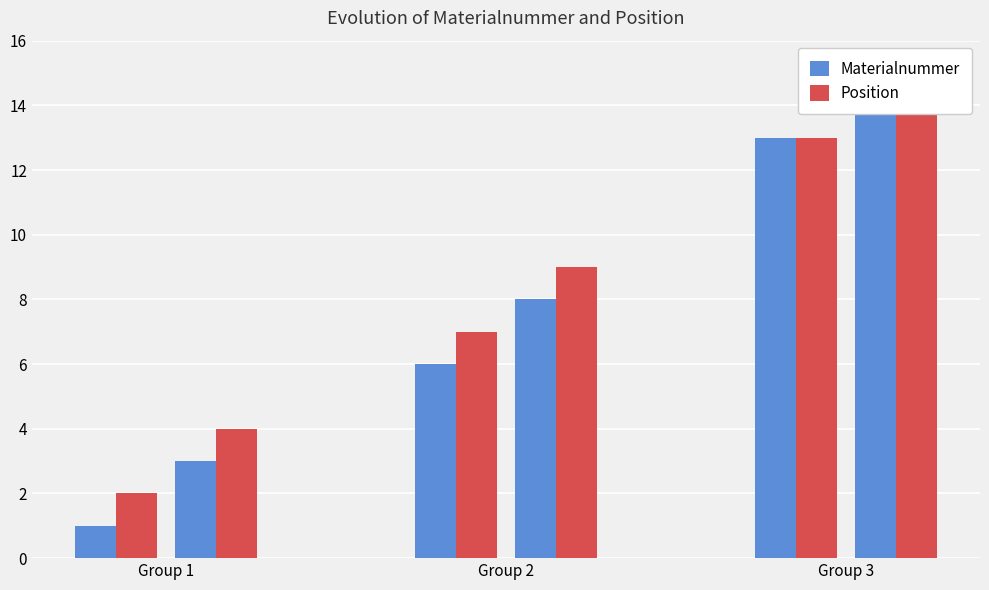

What is the sum of the Position values at 4 and Group 2?

17